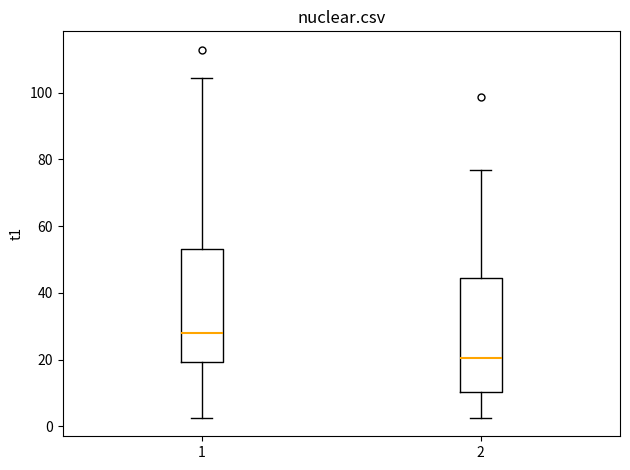

Reading left to right, read every box against the y-axis: the position of its median line, the range the box covers, and the ends of its whiskers. The values are not printed on the chart, so give them approximately, as read against the axis.

1: median 28, box 20 to 54, whiskers 2 to 104
2: median 20, box 10 to 44, whiskers 2 to 76